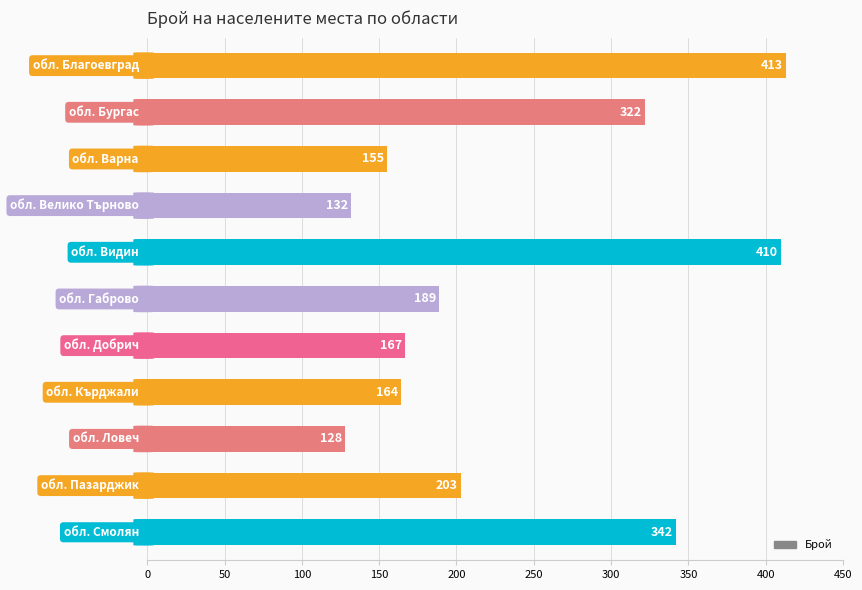

What is the sum of all values?

2625